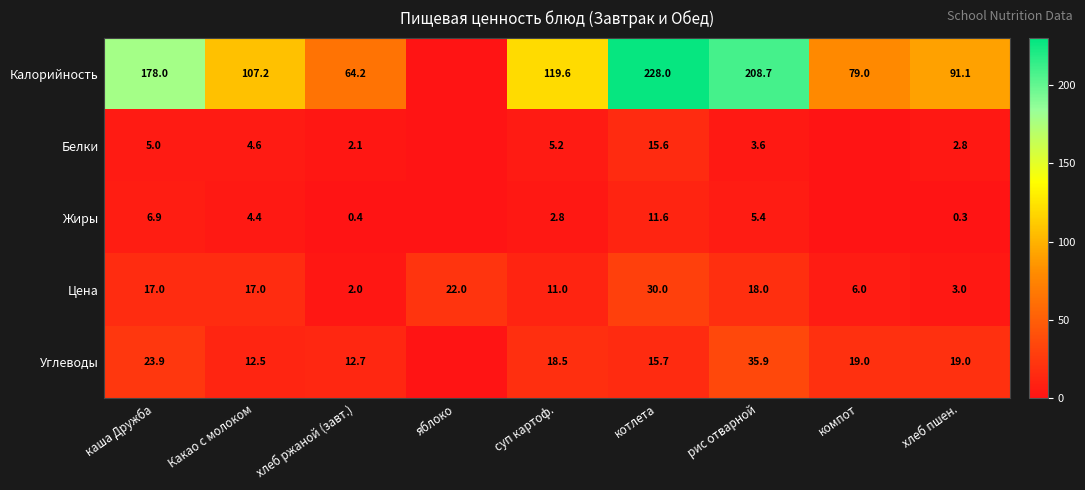

At which category is the sum across all series the highest?

котлета